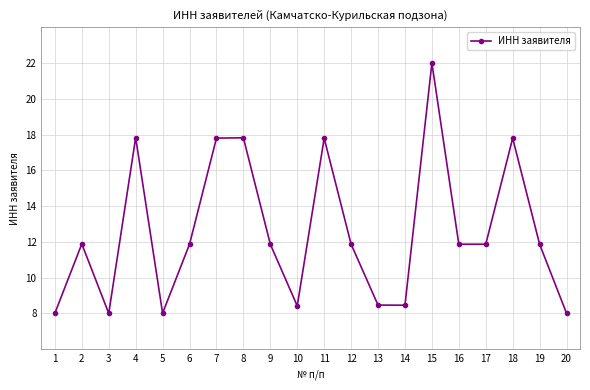

Between 11 and 15, which is larger?

15